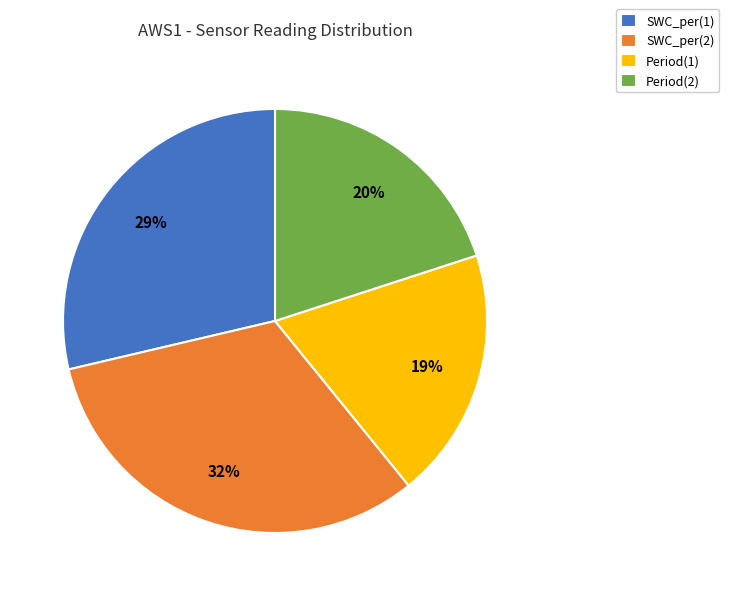

Is SWC_per(2) the majority of the pie?

No